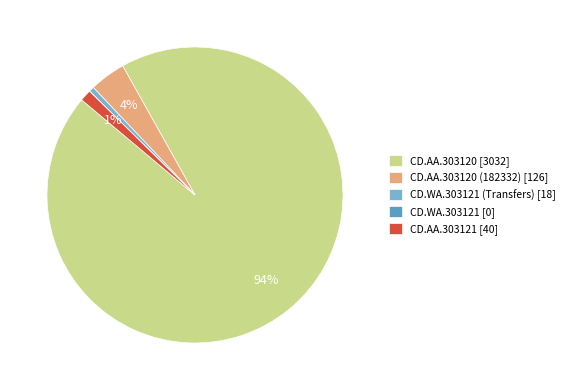

True or false: CD.AA.303120 [3032] accounts for 94% of the total.

True